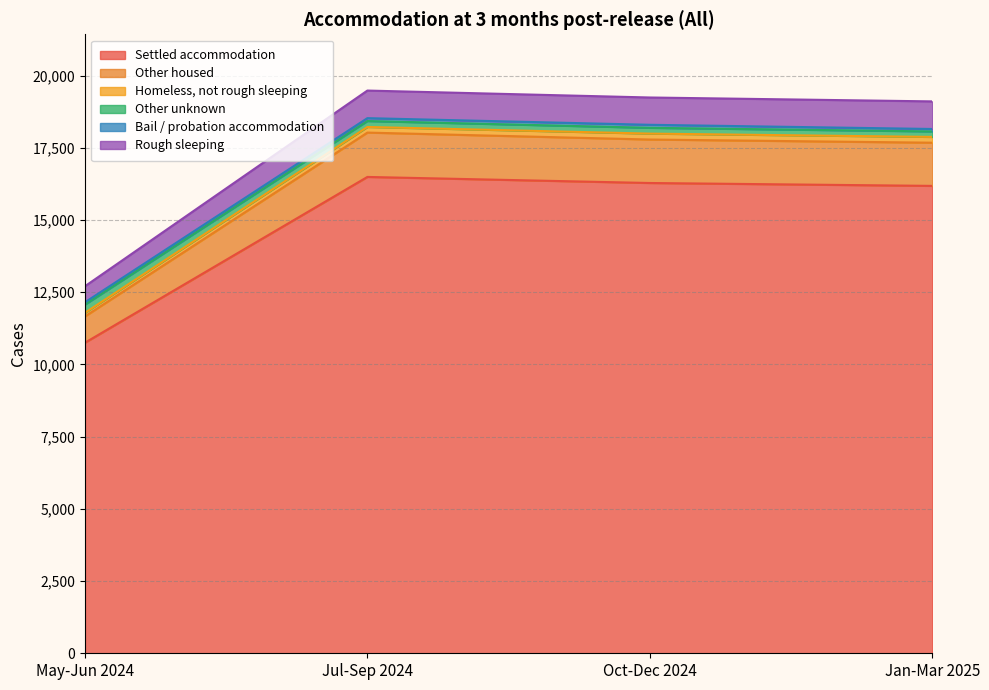

The value of Settled accommodation at May-Jun 2024 is 10750. True or false?

True